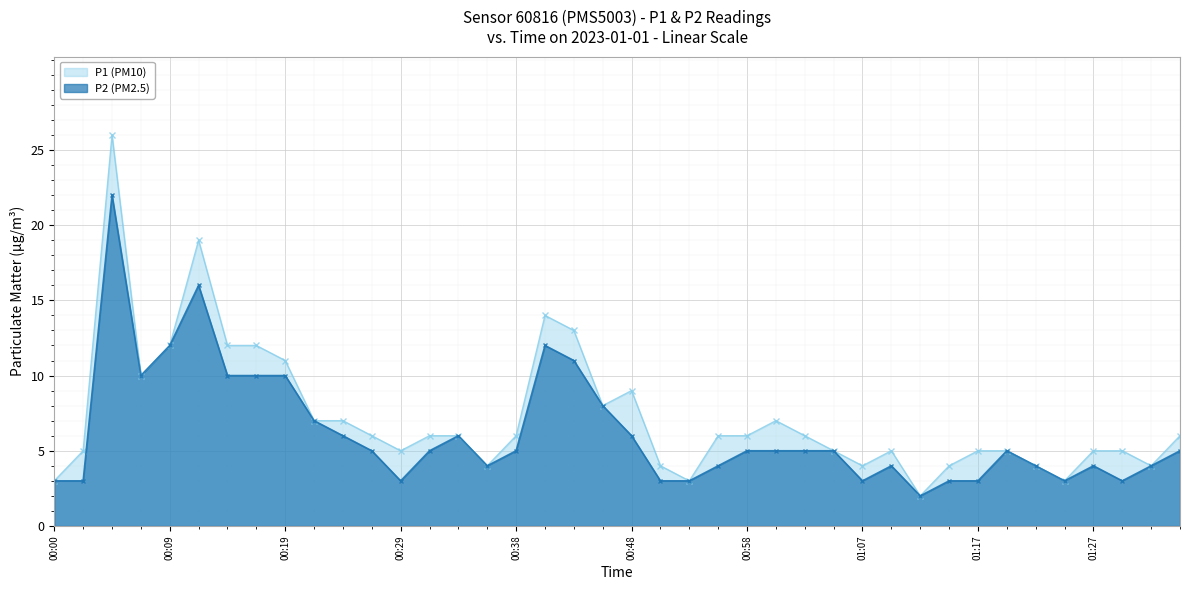

List the labels in order of P2 value, smallest first.

01:12, 00:00, 00:02, 00:29, 00:50, 00:53, 01:07, 01:15, 01:17, 01:24, 01:29, 00:36, 00:55, 01:10, 01:22, 01:27, 01:32, 00:26, 00:31, 00:38, 00:58, 01:00, 01:03, 01:05, 01:20, 01:34, 00:24, 00:33, 00:48, 00:21, 00:46, 00:07, 00:14, 00:17, 00:19, 00:43, 00:09, 00:41, 00:12, 00:04